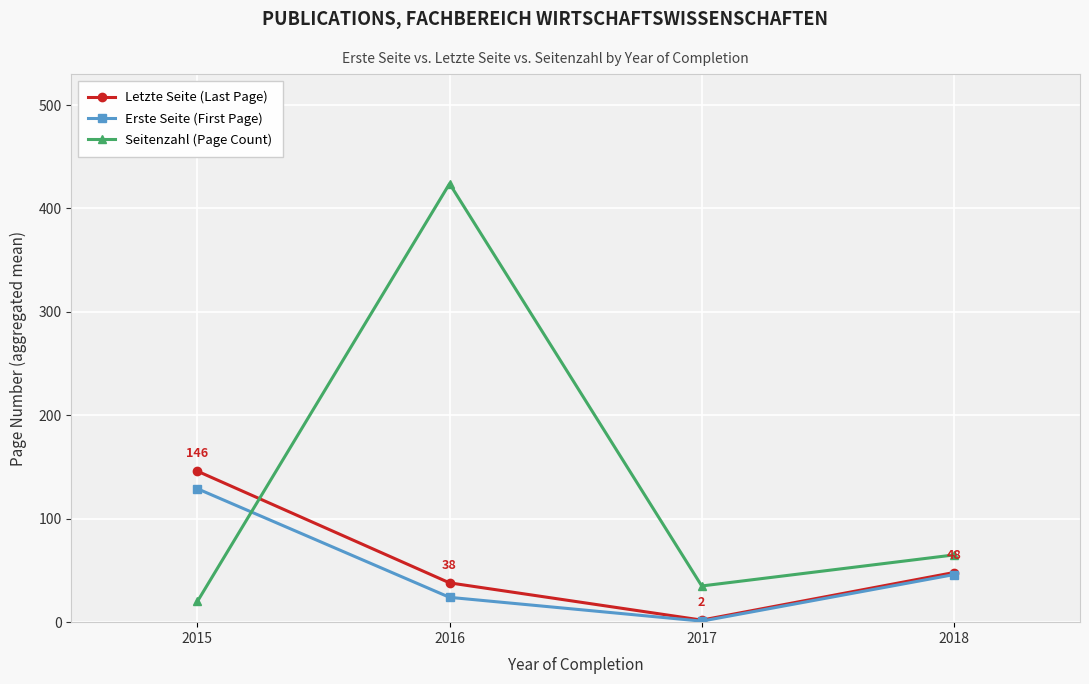

Count the Erste Seite (First Page) values in the range 24 to 129.

3